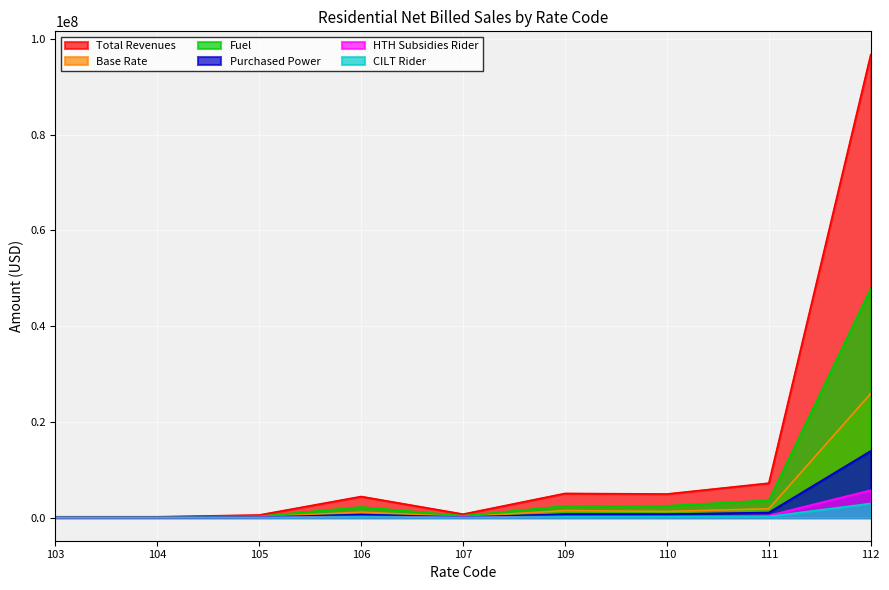

True or false: Fuel and CILT Rider cross at least once.

False